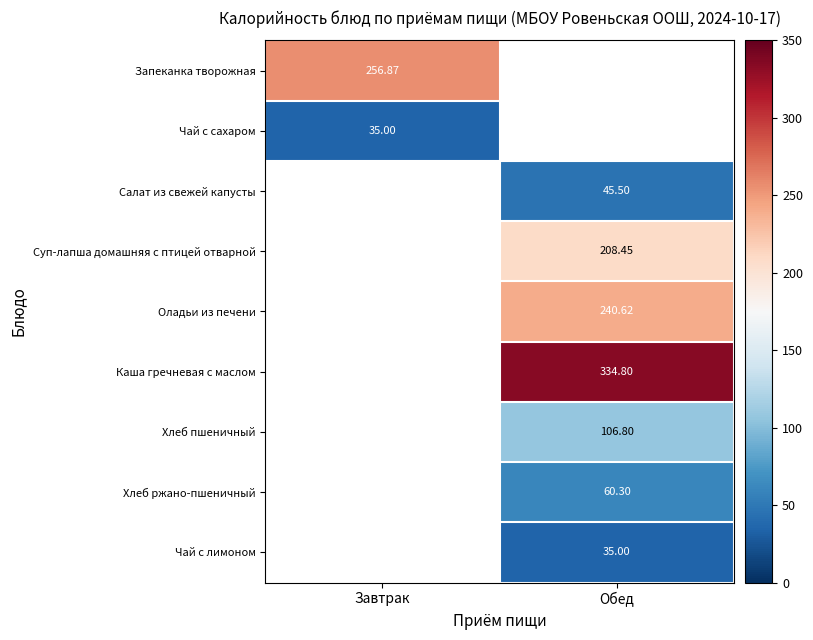

Is the value of Чай с сахаром at Обед greater than the value of Суп-лапша домашняя с птицей отварной at Обед?

No